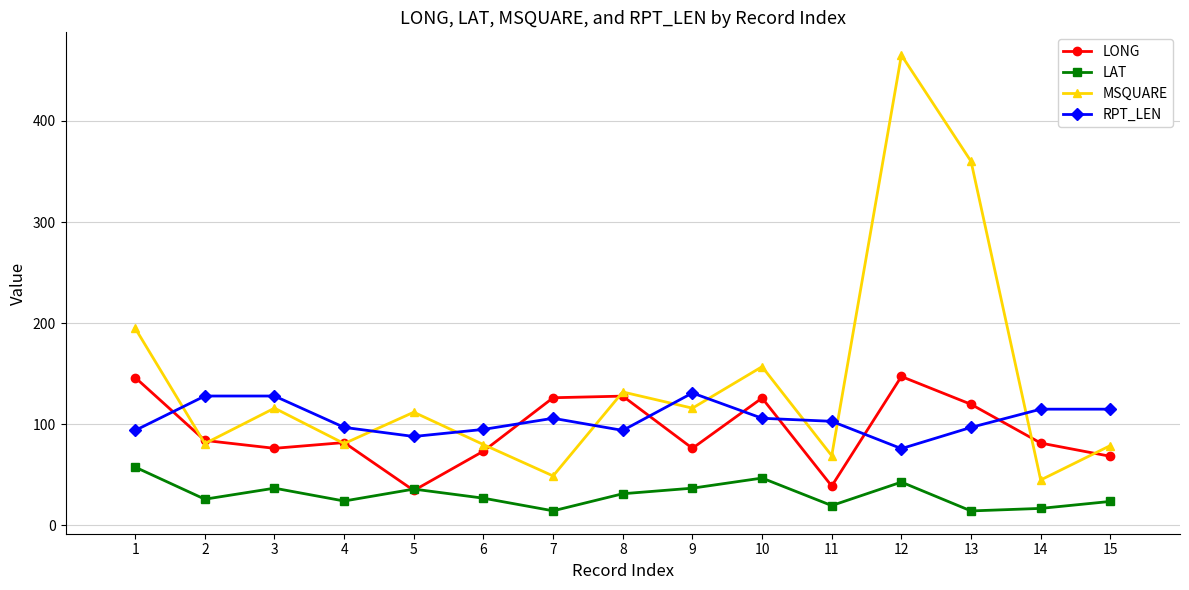

What is the highest value of the RPT_LEN series?

131.0